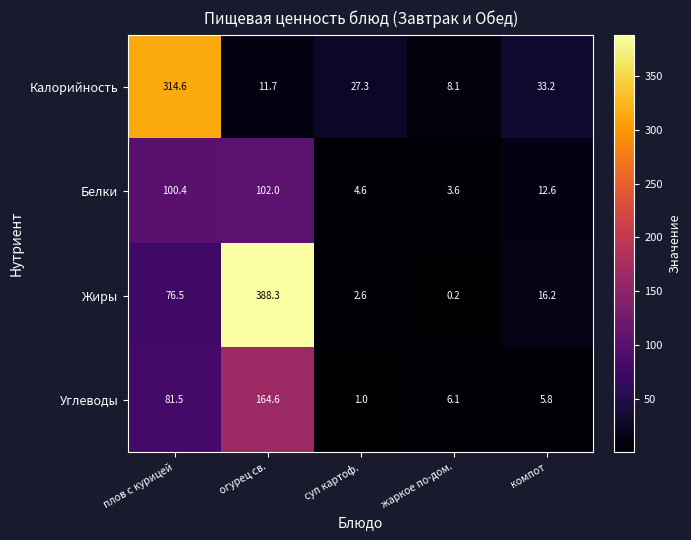

What is the greatest value displayed?

388.3